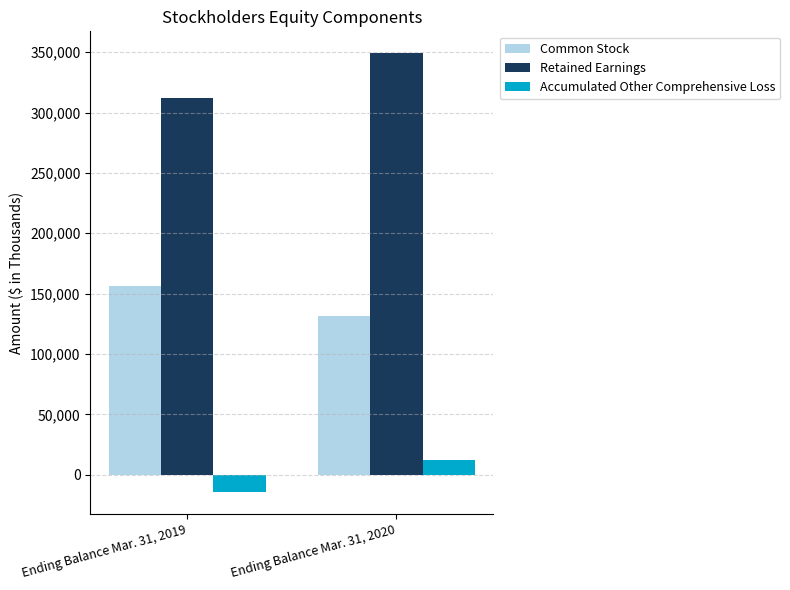

At how many categories does at least one series exceed 115011?

2